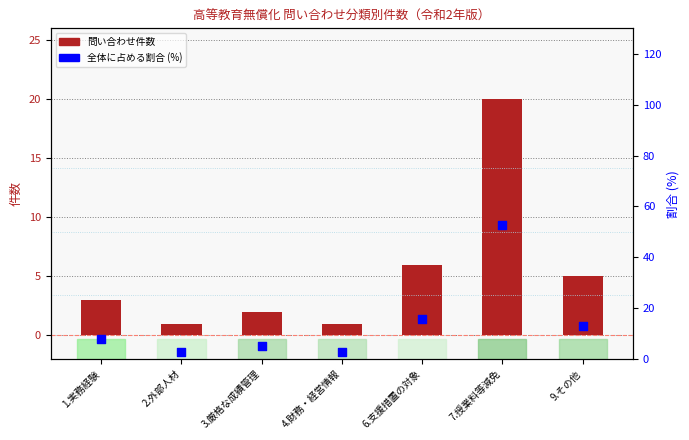

Which series reaches the minimum Y coordinate?

問い合わせ件数